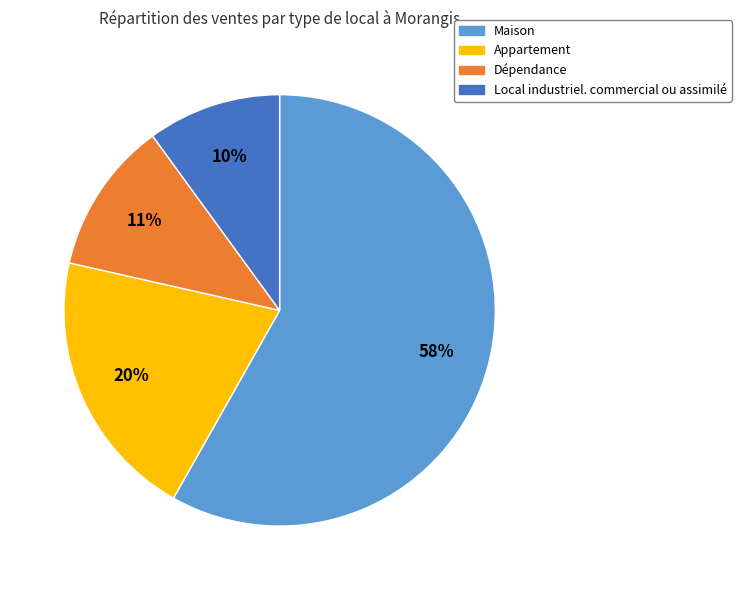

To the nearest percent, what is the difference between the Local industriel. commercial ou assimilé and Appartement slice percentages?

10%